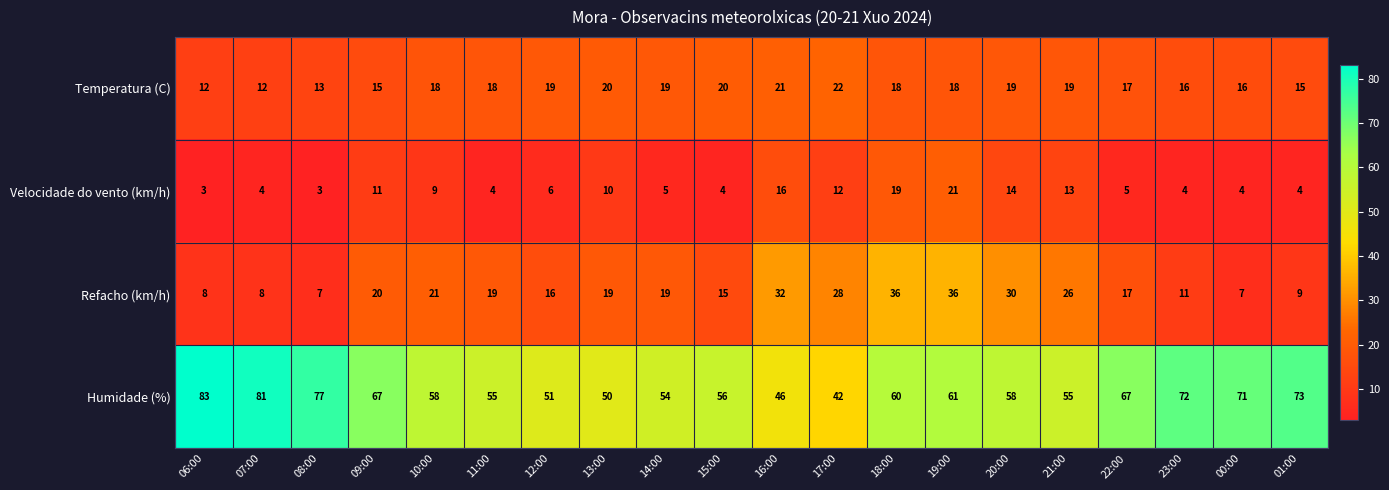

At which category is the sum across all series the highest?

19:00